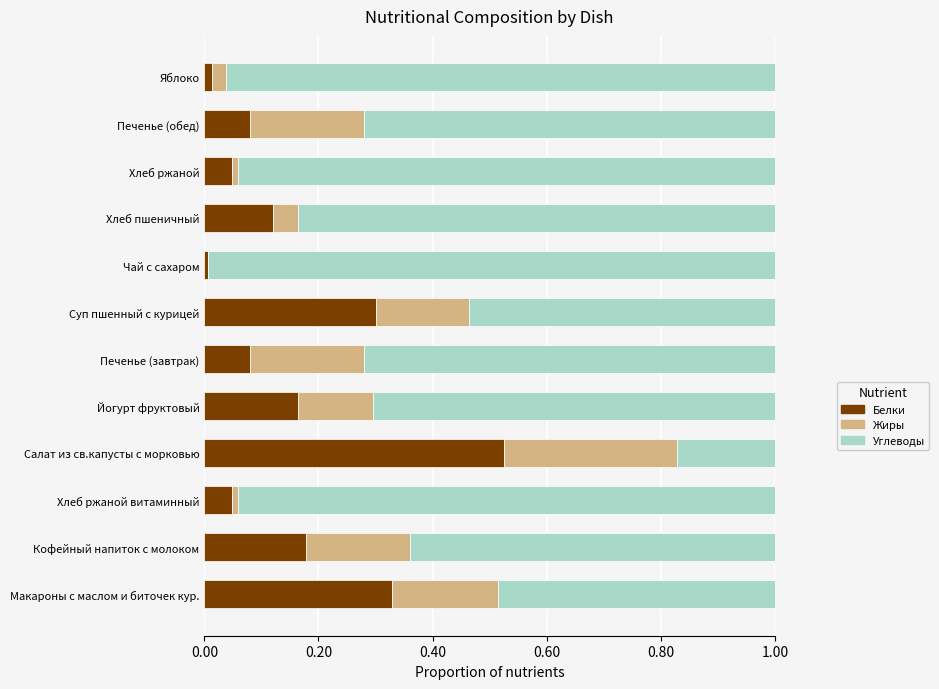

What are all the series names shown in the legend?

Белки, Жиры, Углеводы